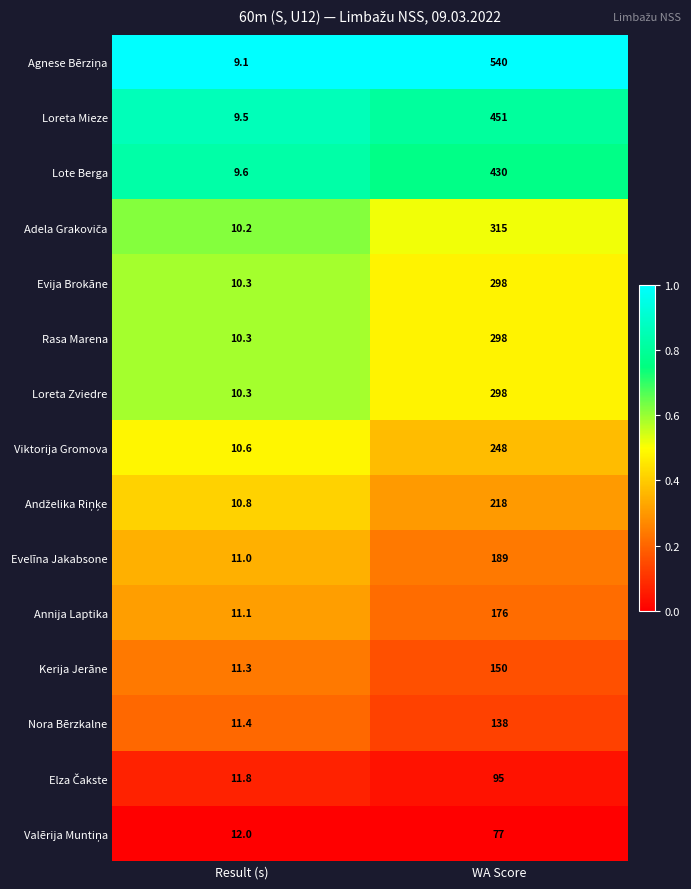

What is the maximum value shown in the chart?

540.0